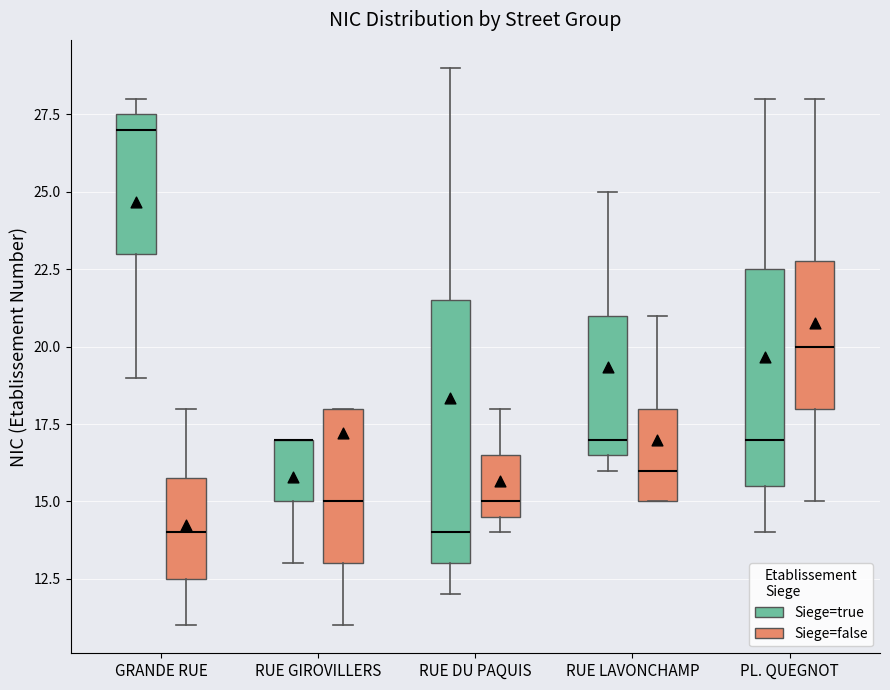

Comparing the boxes themselves (not the whiskers), which one is the tallest?

RUE DU PAQUIS (Siege=true)